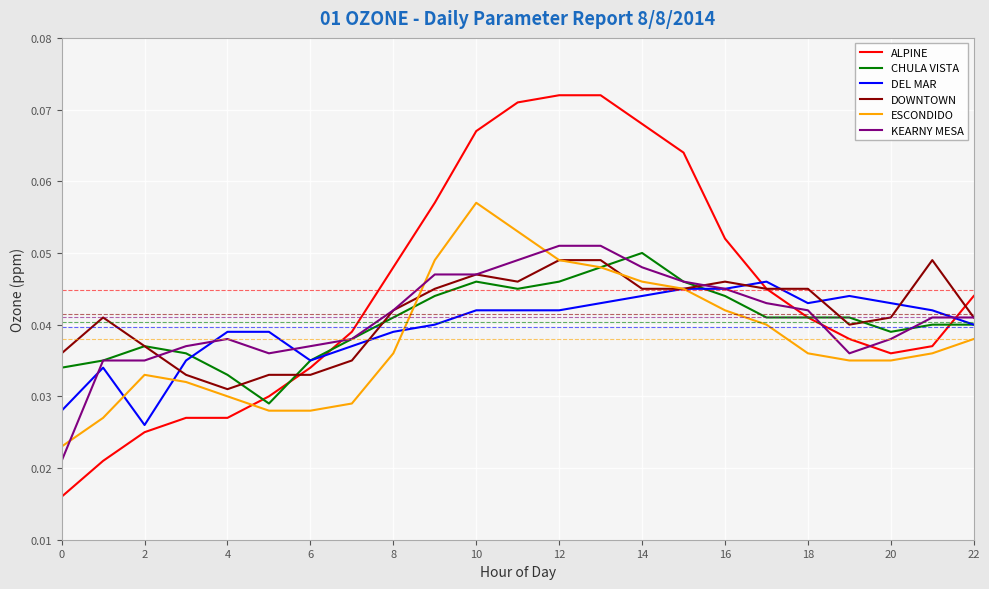

Which series has the largest total across all categories?

ALPINE